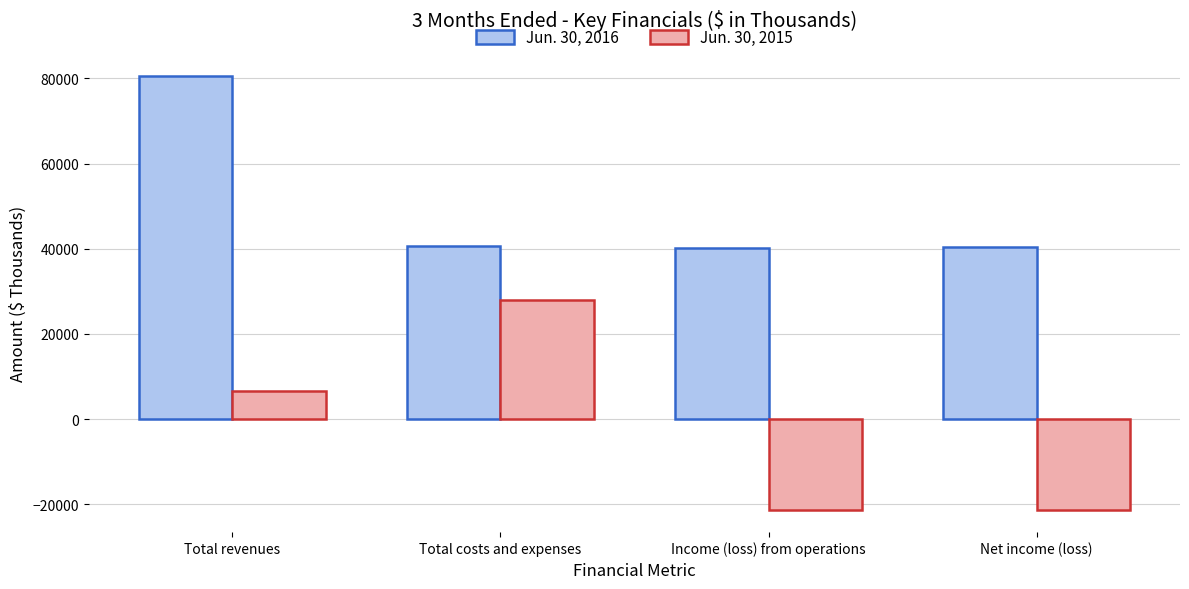

Rank the series by their average value, from lowest to highest.

Jun. 30, 2015, Jun. 30, 2016